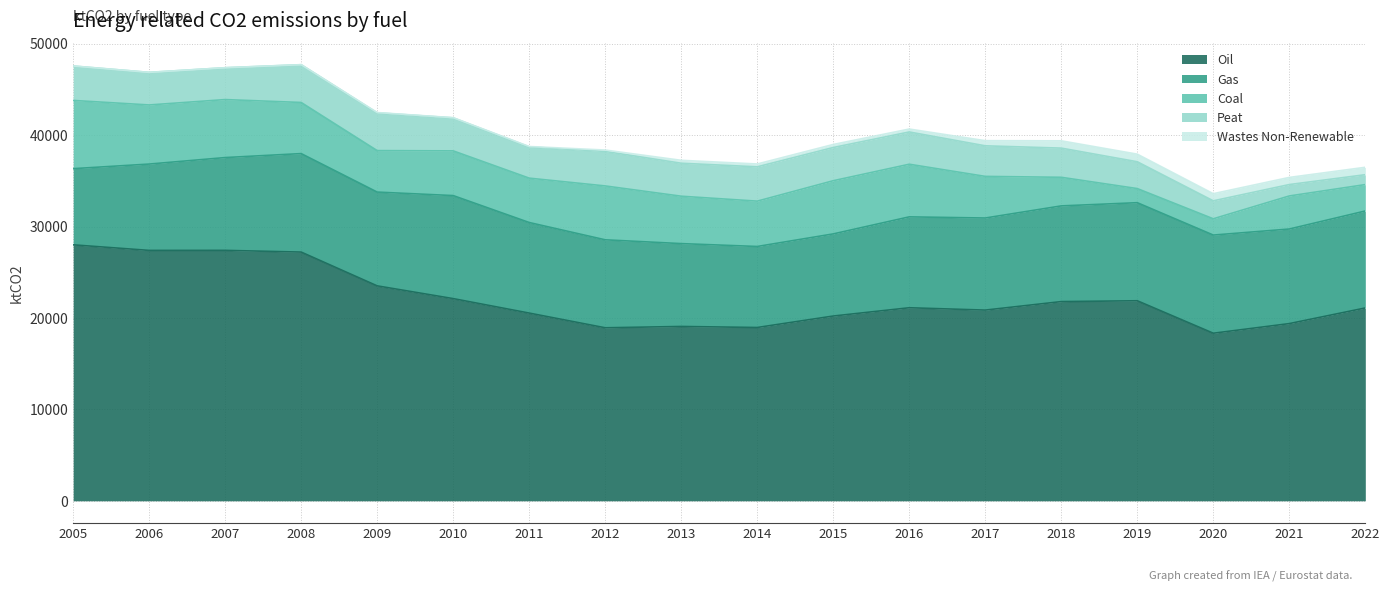

What is the approximate value of Wastes Non-Renewable at 2022, to the nearest 100?

800